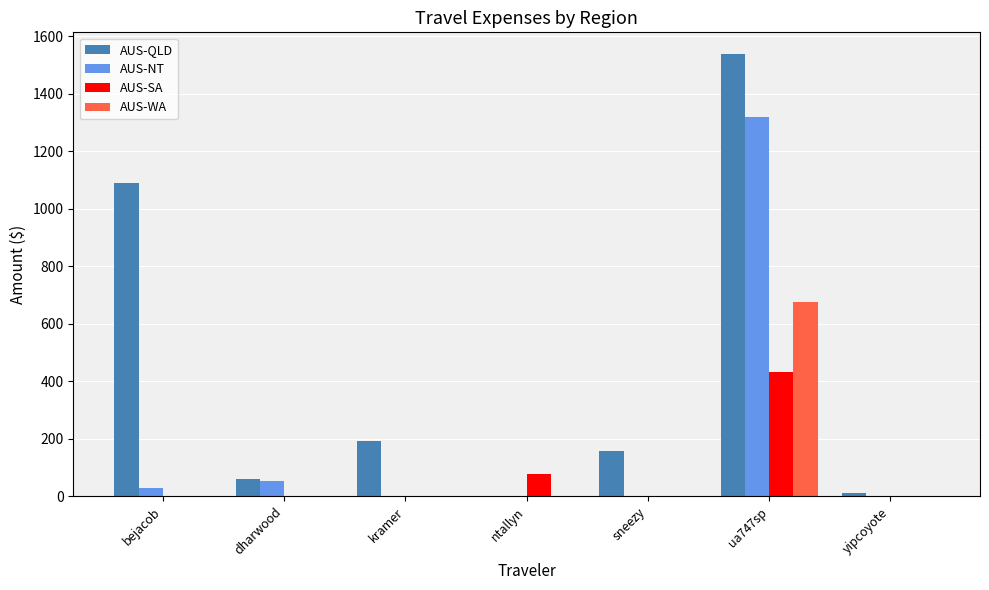

What is the maximum value for AUS-SA?

431.5